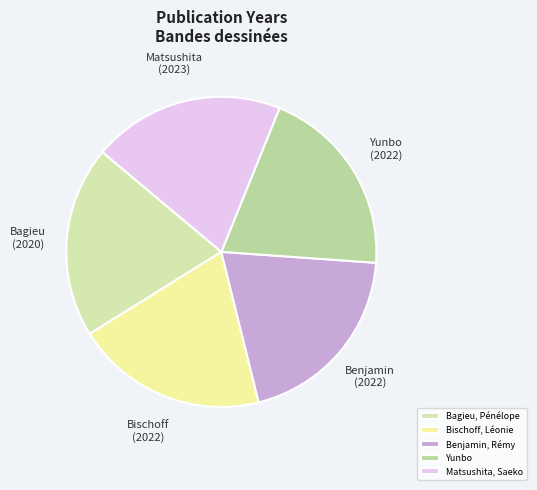

The Benjamin, Rémy slice represents 20% of the pie. True or false?

True